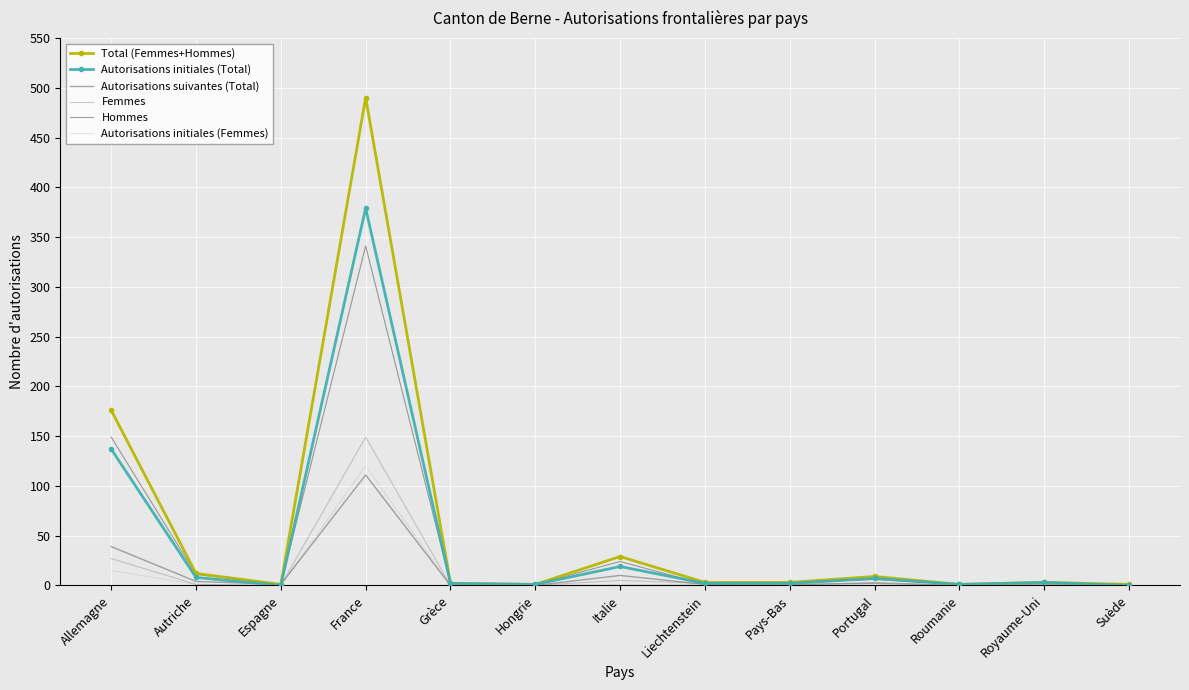

Which category has the highest value in the Autorisations suivantes (Total) series?

France